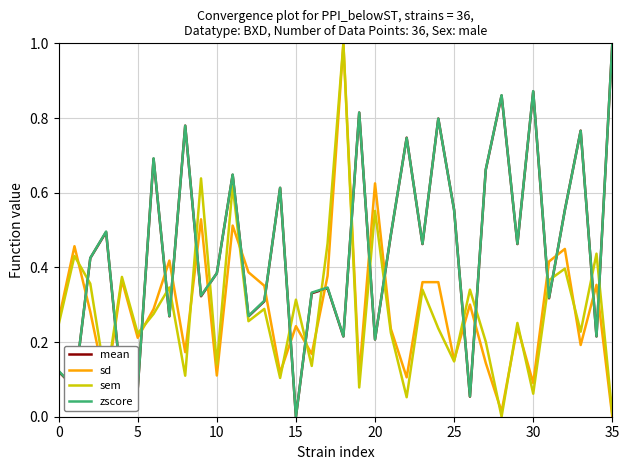

Is this an area chart (filled region under the line)?

No